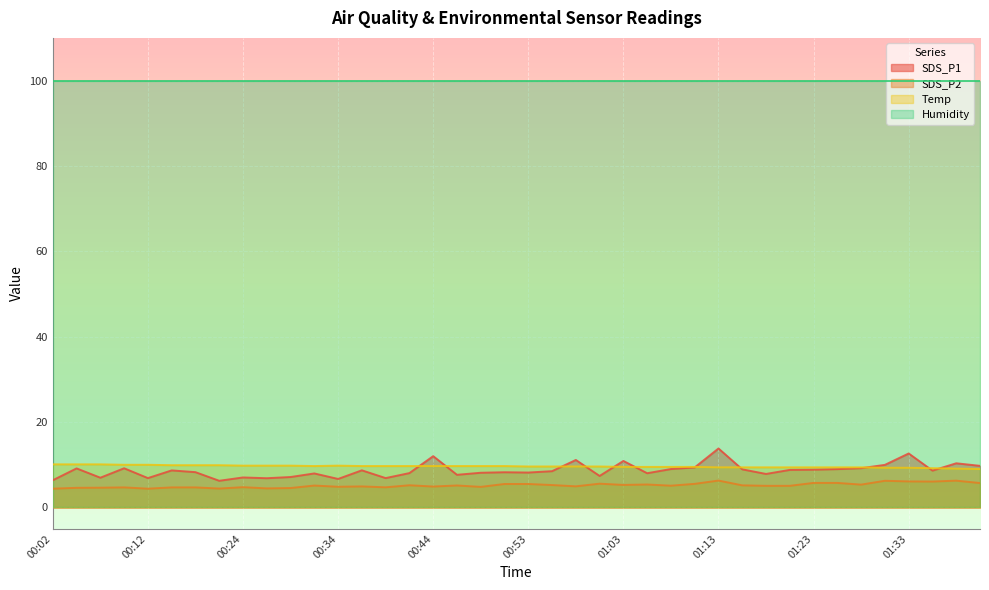

True or false: Temp and SDS_P2 cross at least once.

False